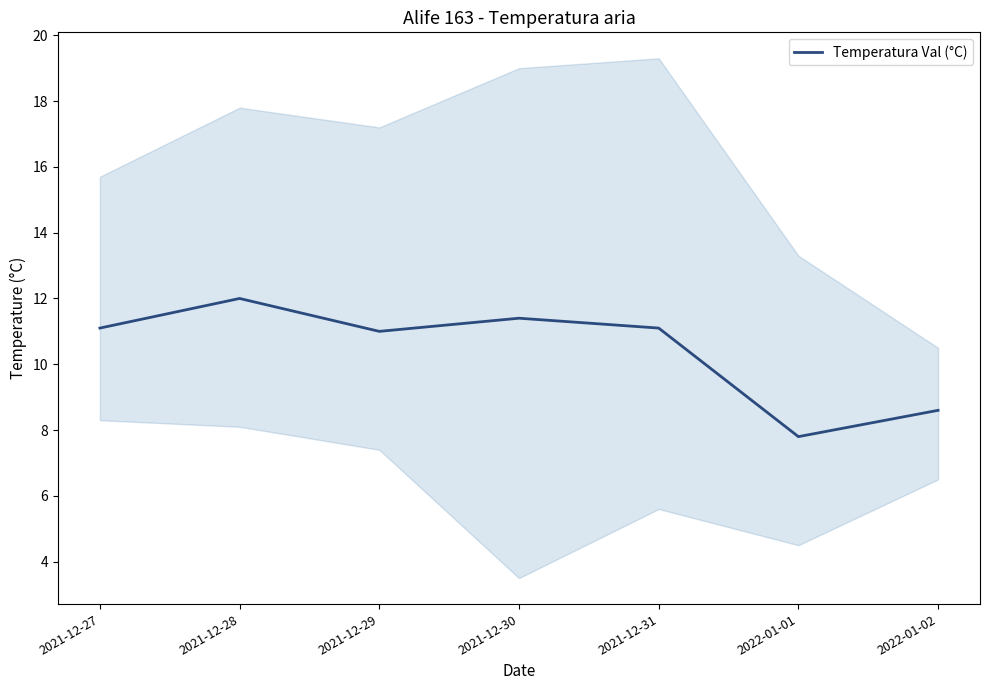

List the labels in order of value, largest first.

2021-12-28, 2021-12-30, 2021-12-27, 2021-12-31, 2021-12-29, 2022-01-02, 2022-01-01